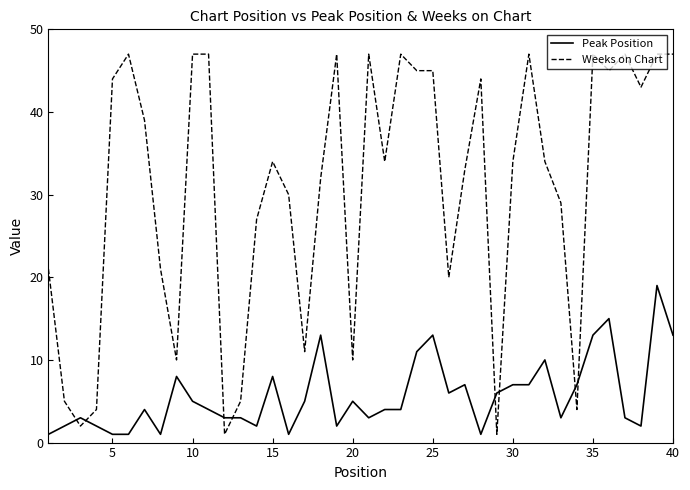

What is the maximum value shown in the chart?

47